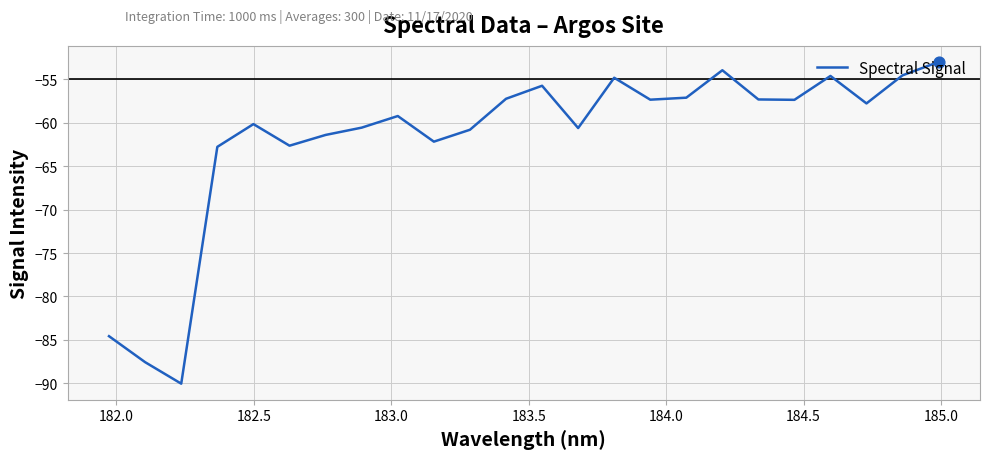

What is the difference between the maximum and minimum values?

37.1